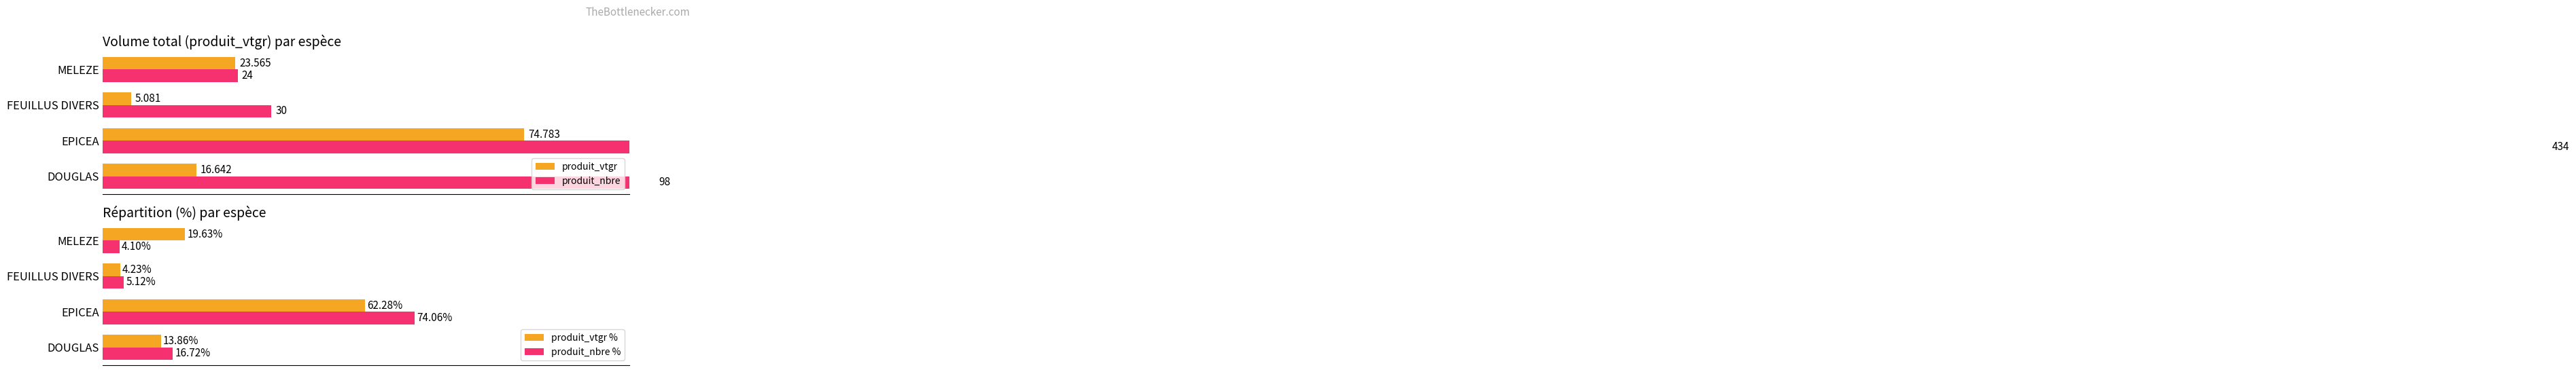

At which label is produit_vtgr % closest to 33?

MELEZE